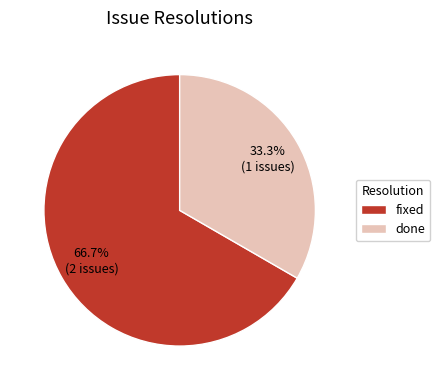

Count the number of slices in the pie.

2